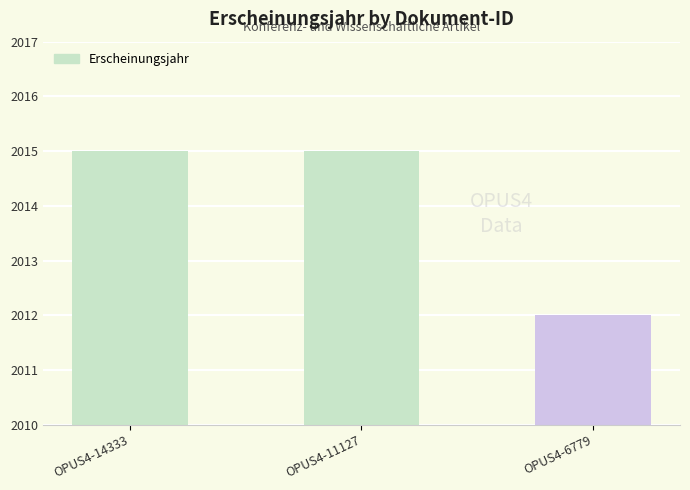

How many values are between 2012 and 2015?

3